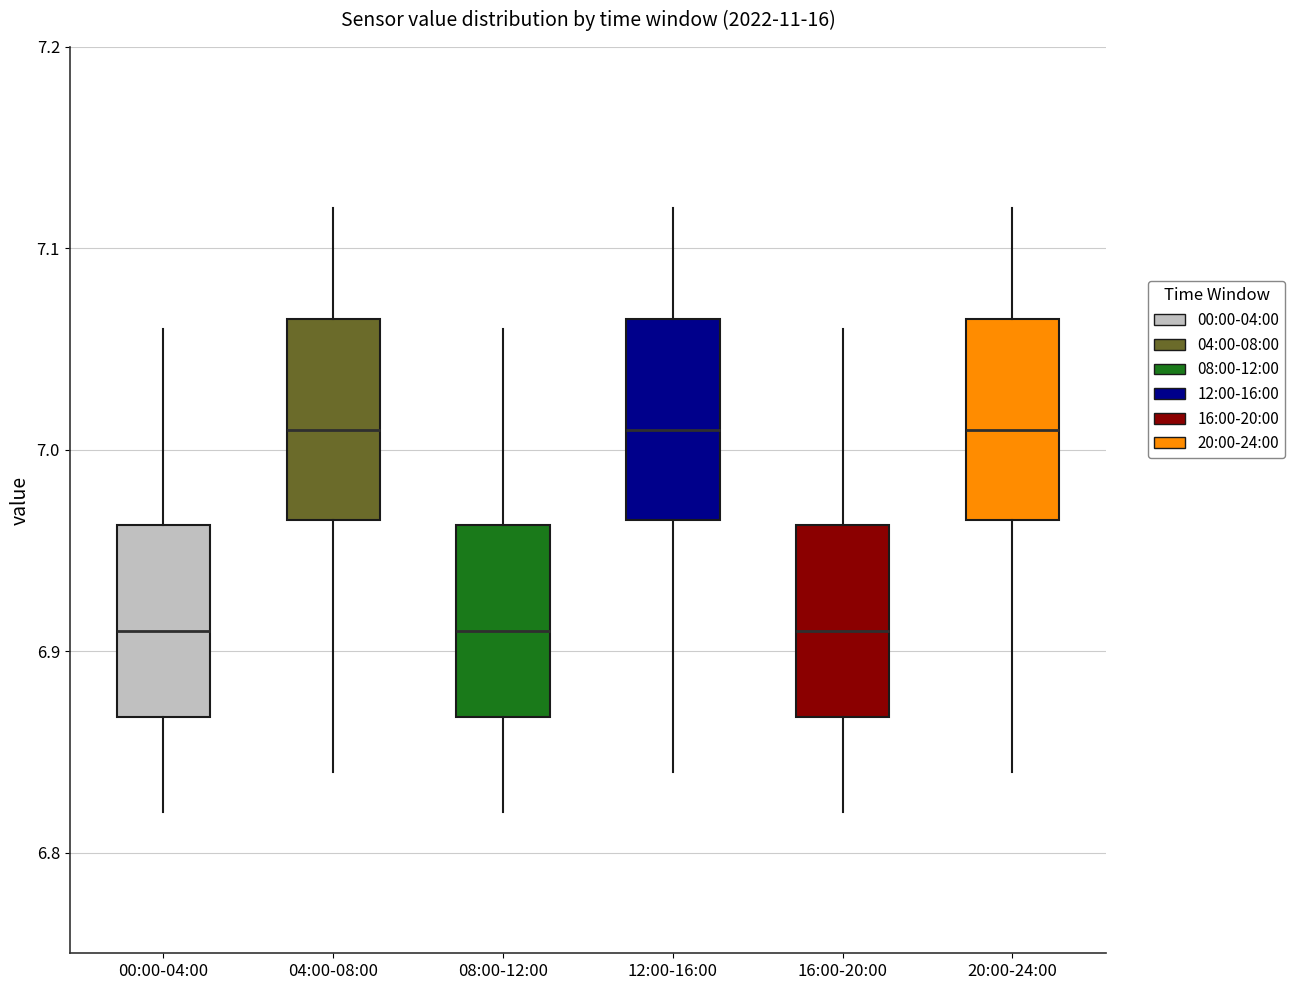

Reading left to right, read every box against the y-axis: the position of its median line, the range the box covers, and the ends of its whiskers. The values are not printed on the chart, so give them approximately, as read against the axis.

00:00-04:00: median 6.91, box 6.87 to 6.96, whiskers 6.82 to 7.06
04:00-08:00: median 7.01, box 6.97 to 7.07, whiskers 6.84 to 7.12
08:00-12:00: median 6.91, box 6.87 to 6.96, whiskers 6.82 to 7.06
12:00-16:00: median 7.01, box 6.97 to 7.07, whiskers 6.84 to 7.12
16:00-20:00: median 6.91, box 6.87 to 6.96, whiskers 6.82 to 7.06
20:00-24:00: median 7.01, box 6.97 to 7.07, whiskers 6.84 to 7.12